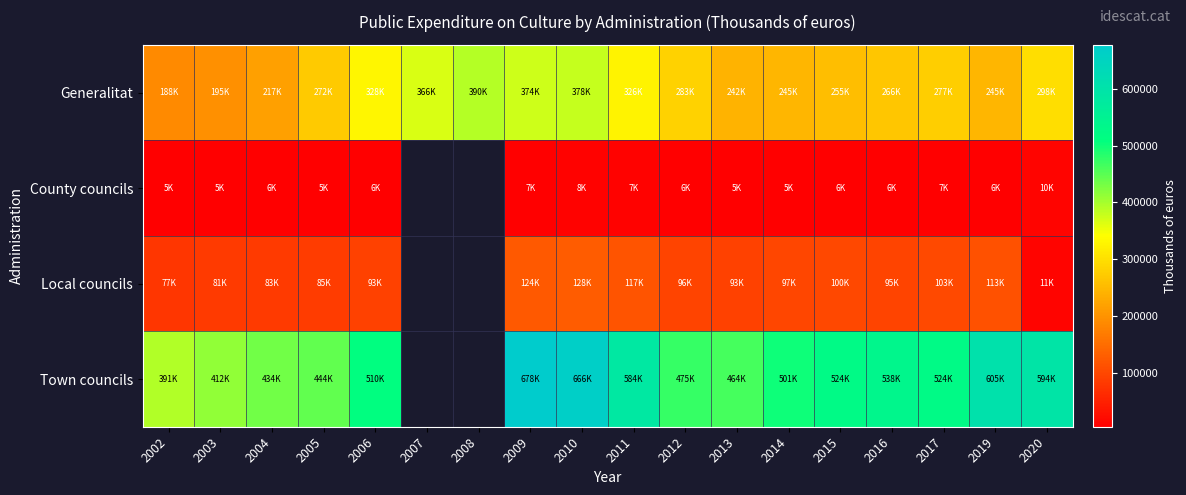

What is the difference between the second highest and minimum values in the County councils series?

3227.5